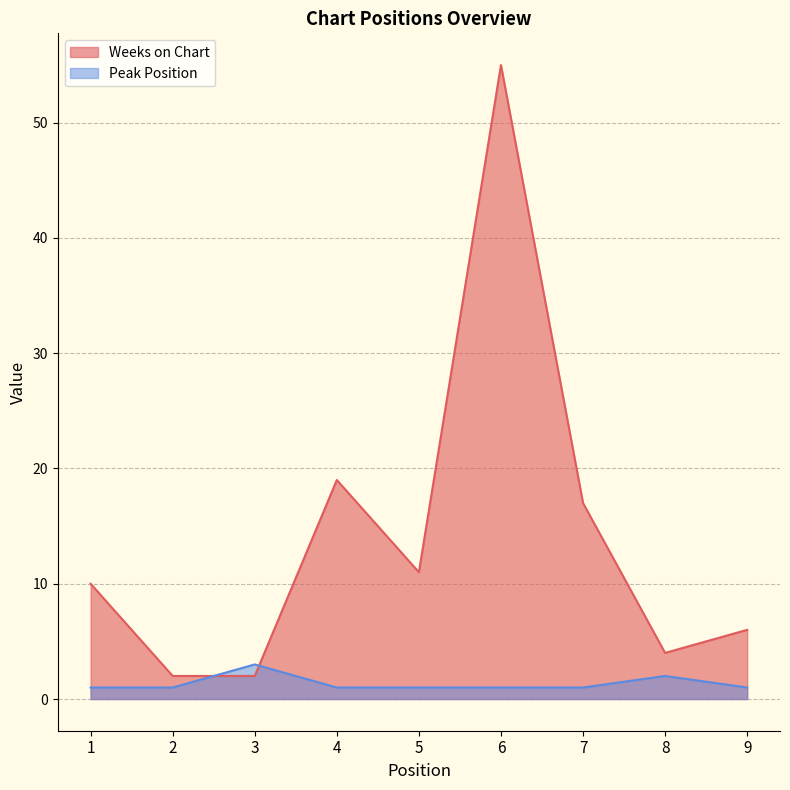

What is the difference between the second highest and minimum values in the Peak Position series?

1